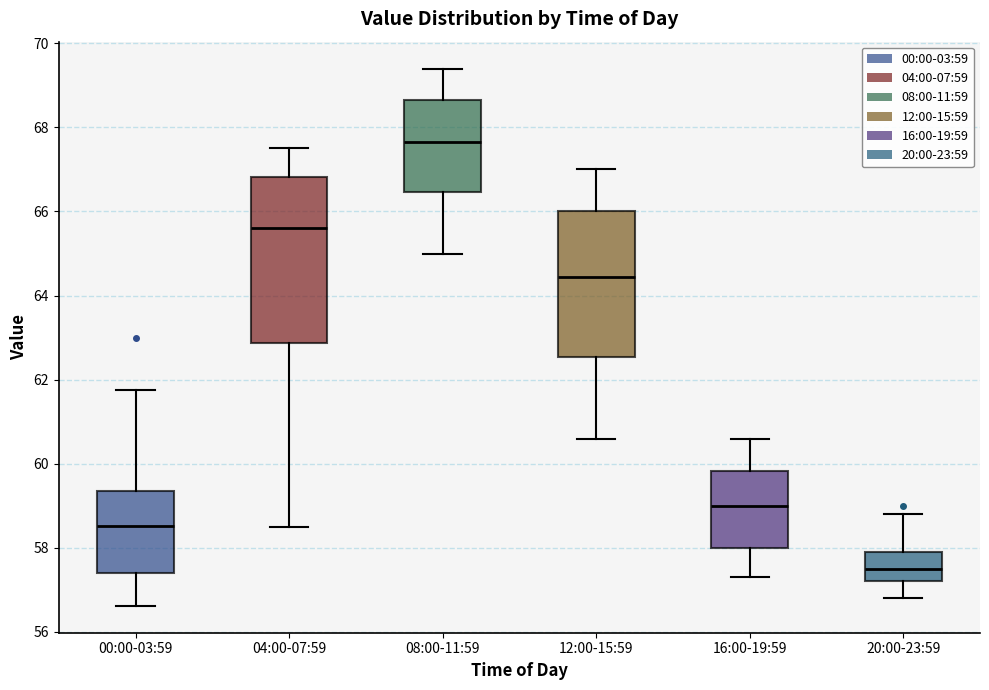

Reading left to right, transcribe this box plot: for each box, give where its median line is, the range the box spans, and where its two whiskers end, as read against the y-axis. The values are not printed on the chart, so give them approximately, as read against the axis.

00:00-03:59: median 58.6, box 57.4 to 59.4, whiskers 56.6 to 61.8
04:00-07:59: median 65.6, box 62.8 to 66.8, whiskers 58.6 to 67.6
08:00-11:59: median 67.6, box 66.4 to 68.6, whiskers 65.0 to 69.4
12:00-15:59: median 64.4, box 62.6 to 66.0, whiskers 60.6 to 67.0
16:00-19:59: median 59.0, box 58.0 to 59.8, whiskers 57.4 to 60.6
20:00-23:59: median 57.6, box 57.2 to 58.0, whiskers 56.8 to 58.8